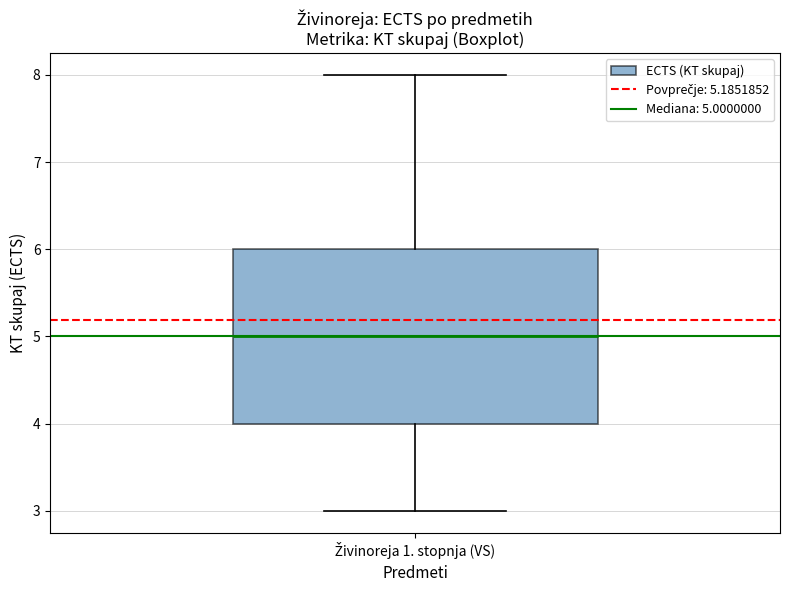

Where does the upper whisker of the box for Živinoreja 1. stopnja (VS) end on the y-axis? The values are not printed on the chart, so give them approximately, as read against the axis.

8